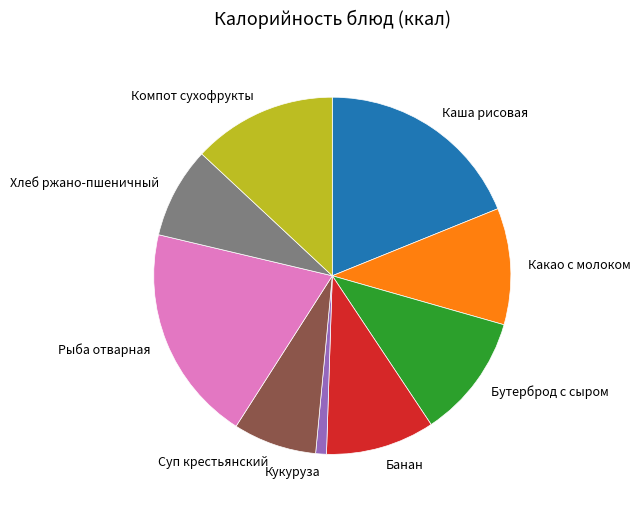

Is it true that Бутерброд с сыром is 11% of the pie?

True